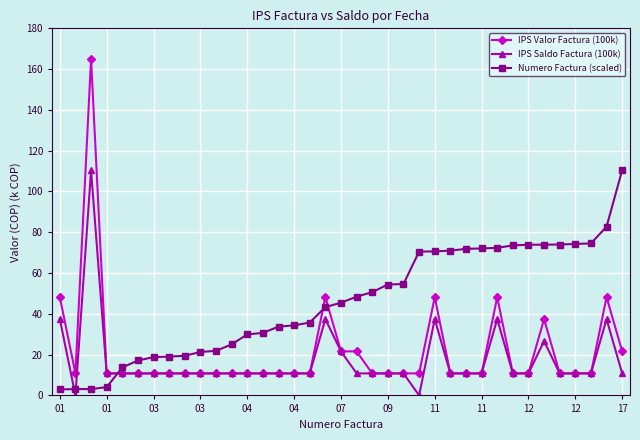

What are all the series names shown in the legend?

IPS Valor Factura (100k), IPS Saldo Factura (100k), Numero Factura (scaled)